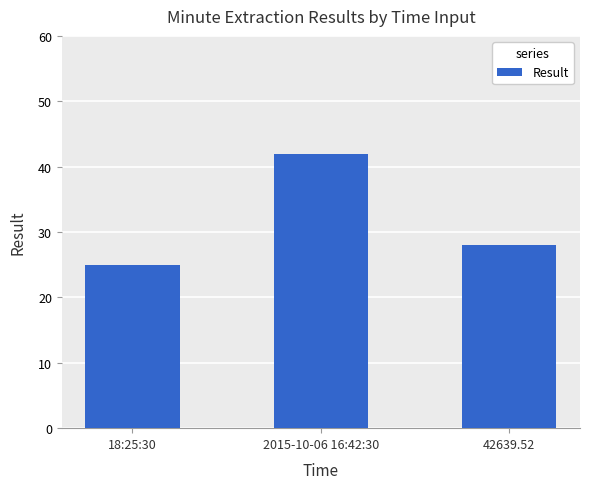

True or false: the data shows 28 at 42639.52.

True